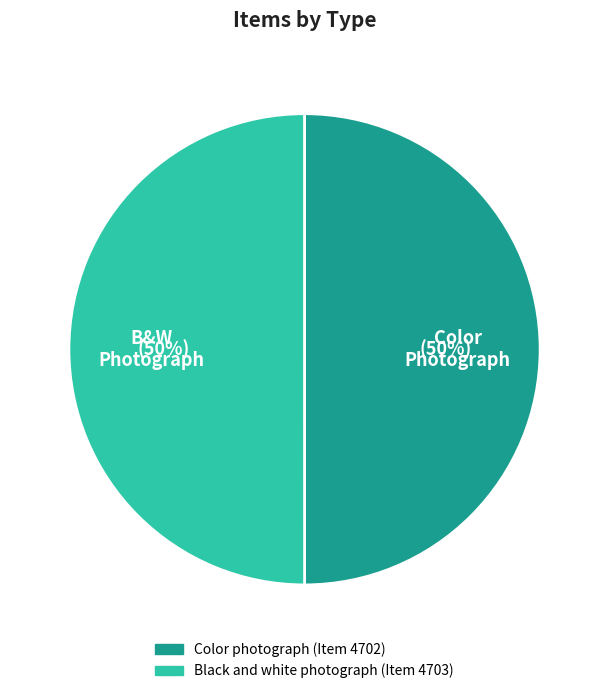

To the nearest percent, what is the average slice percentage?

50%